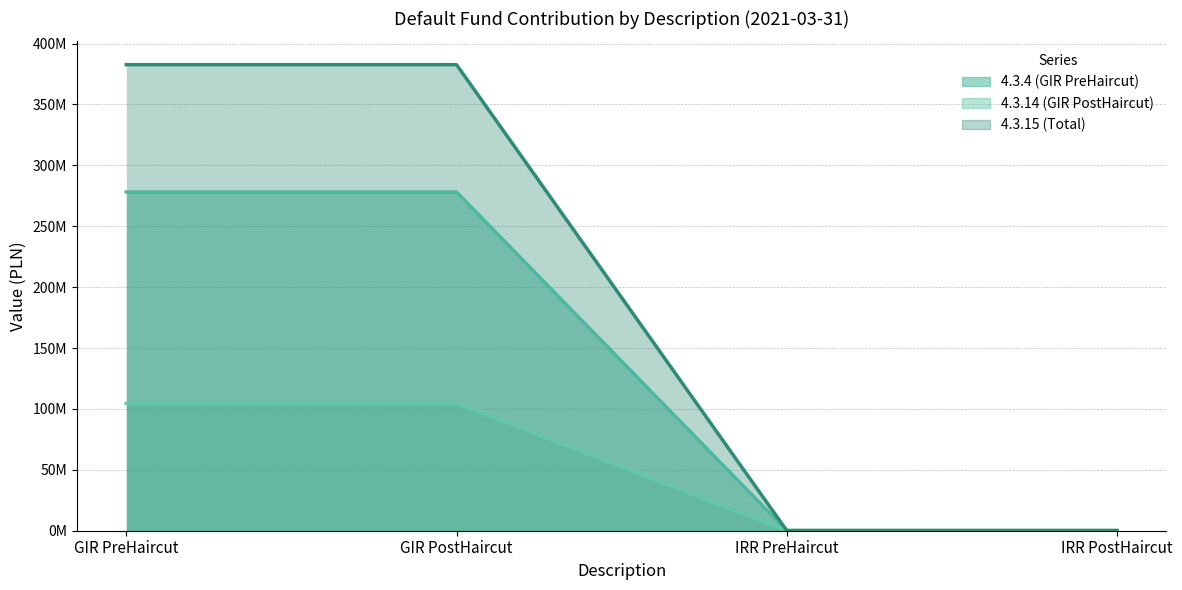

What is the label of the 1st point from the left?

GIR PreHaircut